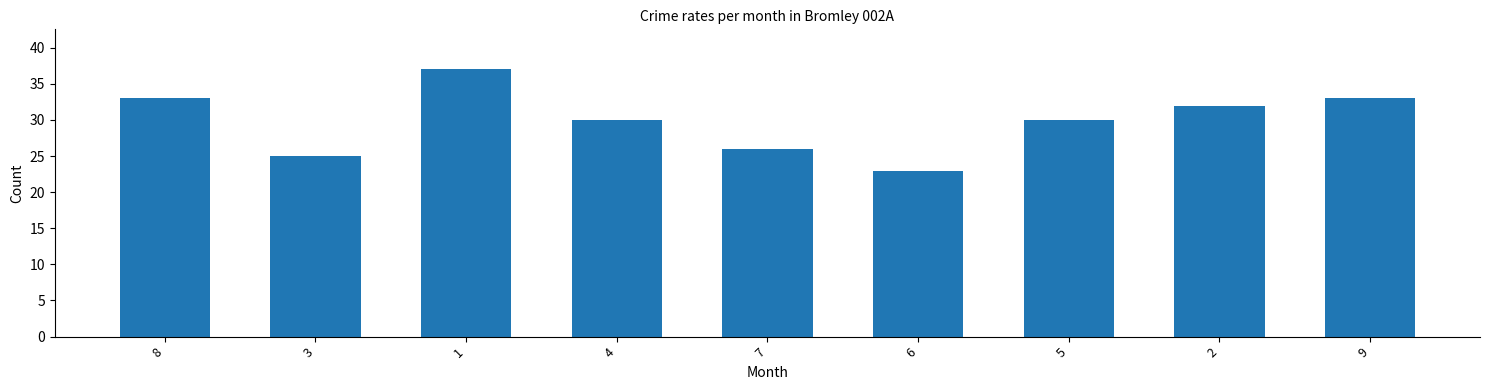

Reading left to right, what are all the values shown in this chart?

8=33	3=25	1=37	4=30	7=26	6=23	5=30	2=32	9=33